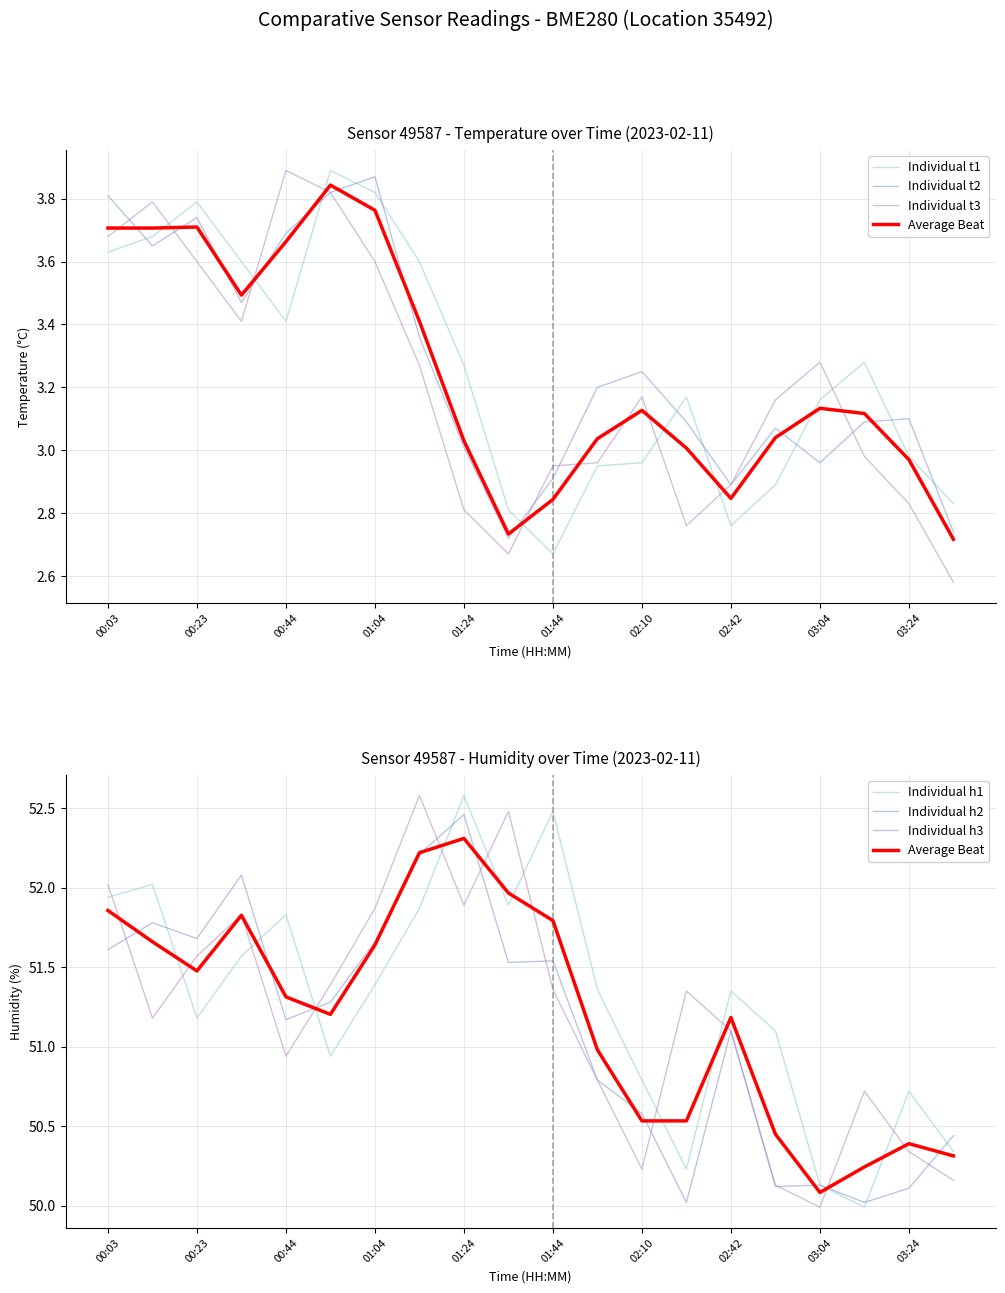

What position from the right is 03:04?

4